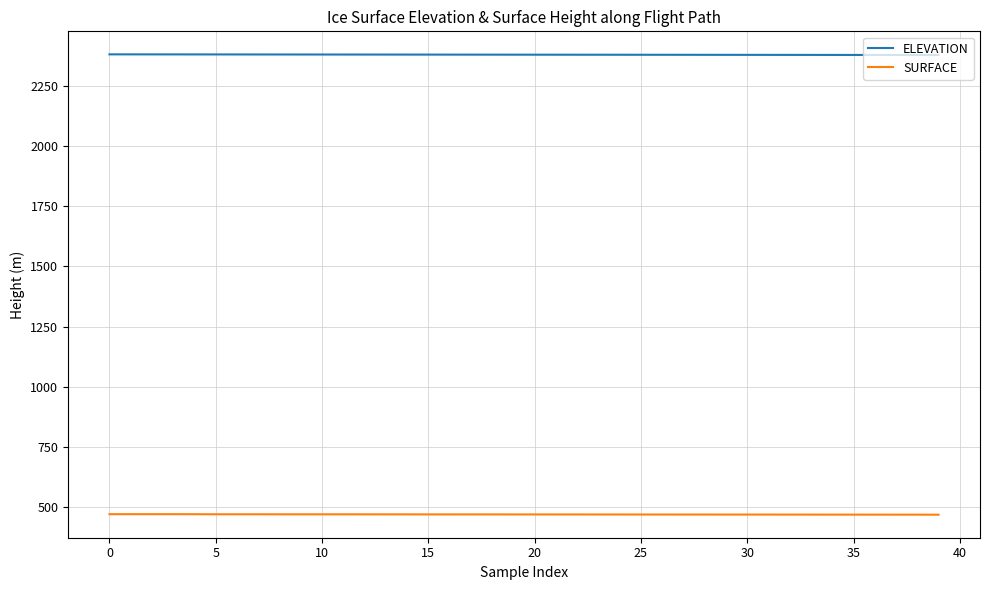

What is the difference between the maximum and minimum values in the SURFACE series?

2.2